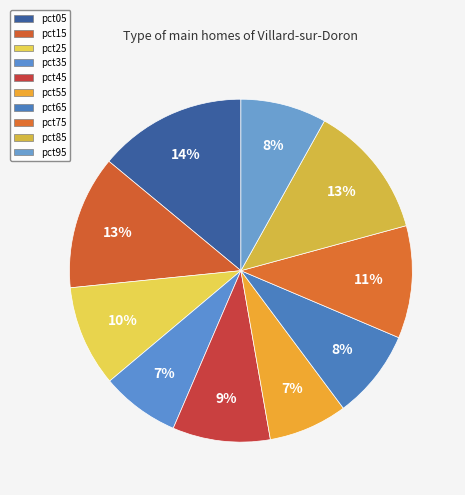

Rank the categories by value from lowest to highest.

pct35, pct55, pct95, pct65, pct45, pct25, pct75, pct15, pct85, pct05